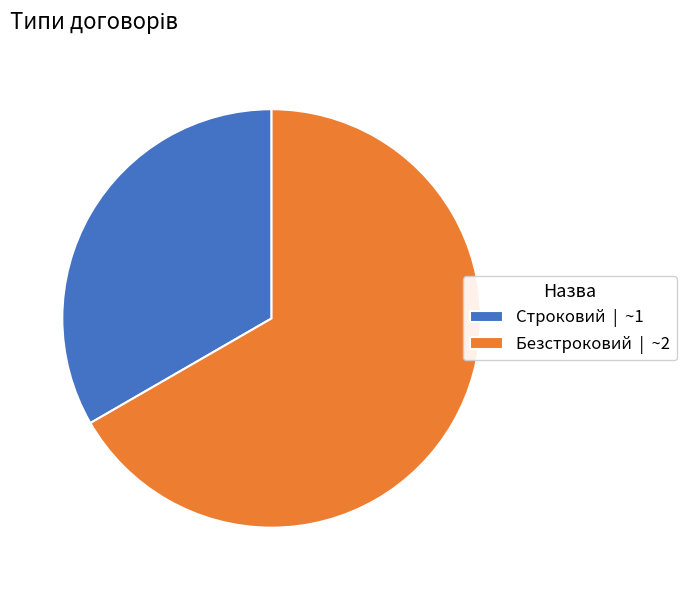

How many slices are in this pie chart?

2